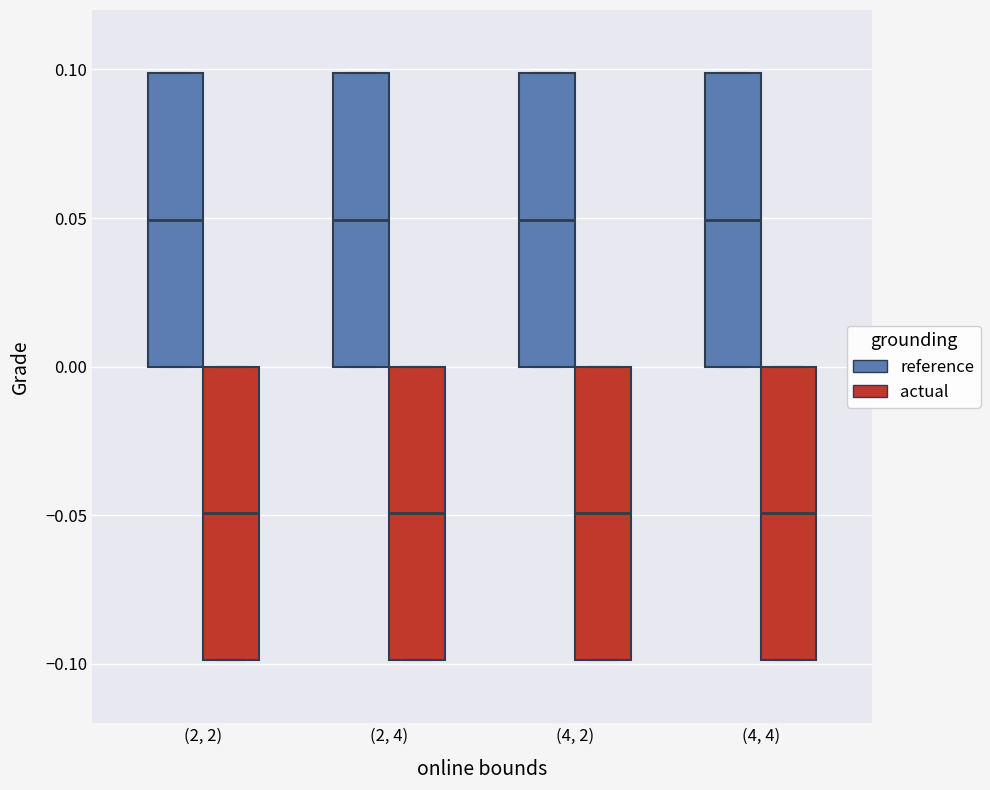

Where is the lower edge of the box for (4, 2) (actual) on the y-axis? The values are not printed on the chart, so give them approximately, as read against the axis.

-0.10